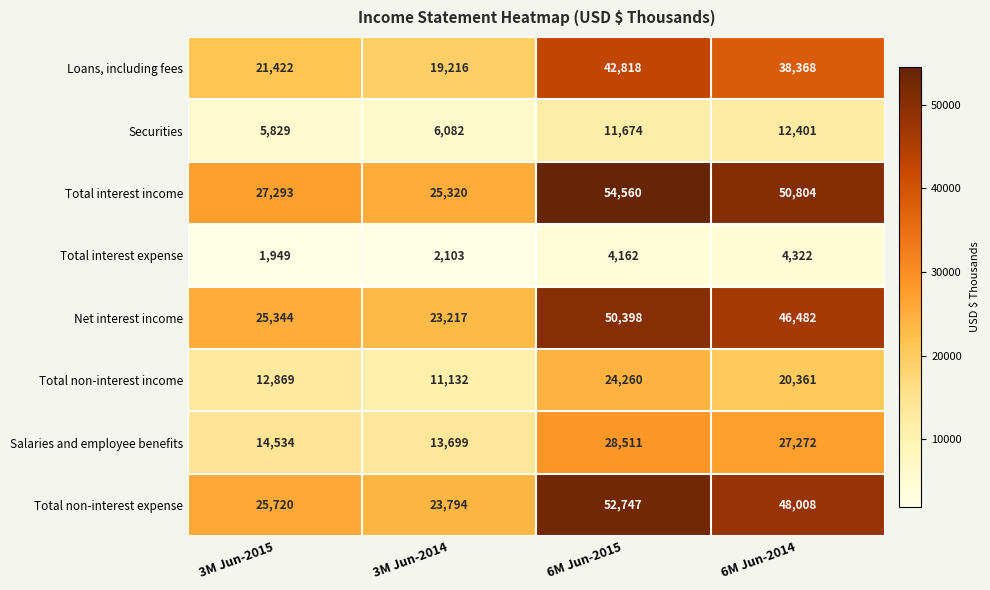

Where is Total interest expense nearest to the value 3135?

6M Jun-2015